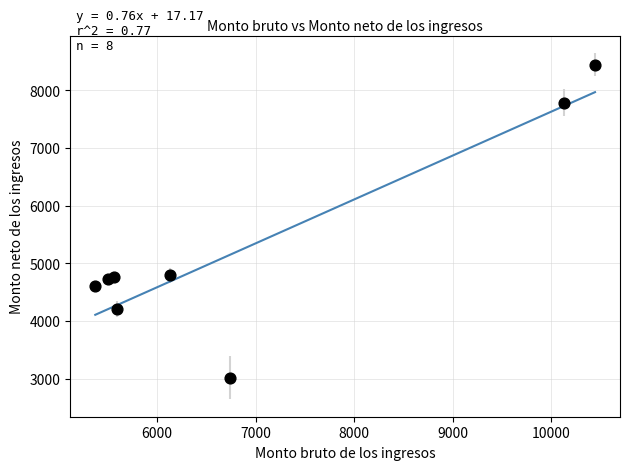

What is the average X value?

6932.8